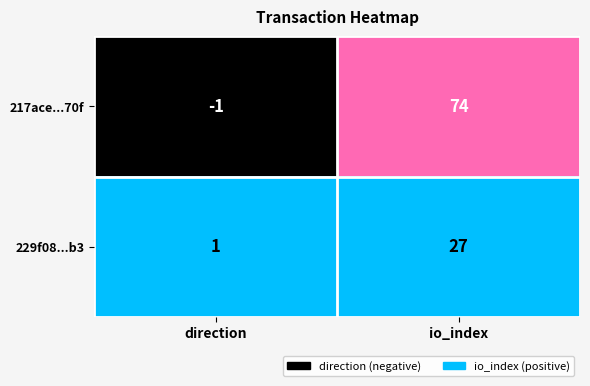

What value does the 217ace...70f series have at io_index?

74